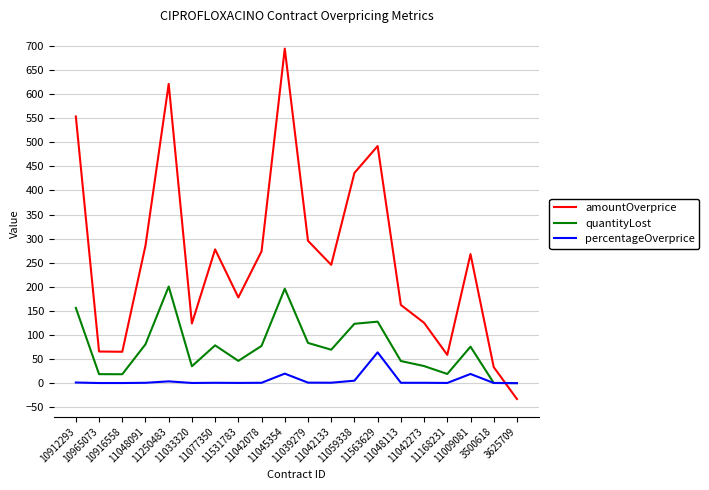

What is the minimum value for amountOverprice?

-33.2